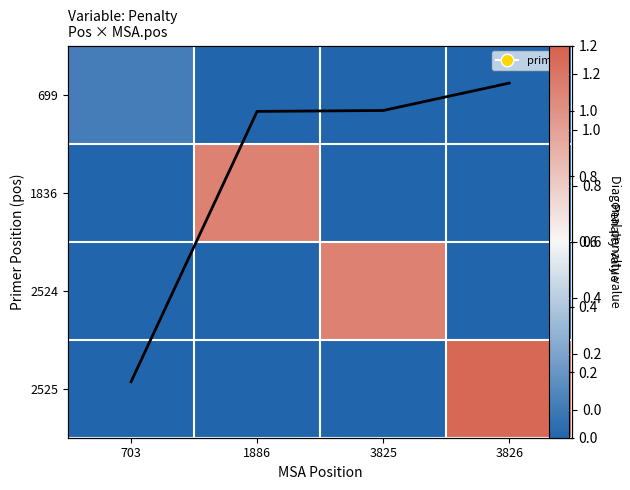

The value of 699 at 3826 is 0.0. True or false?

True